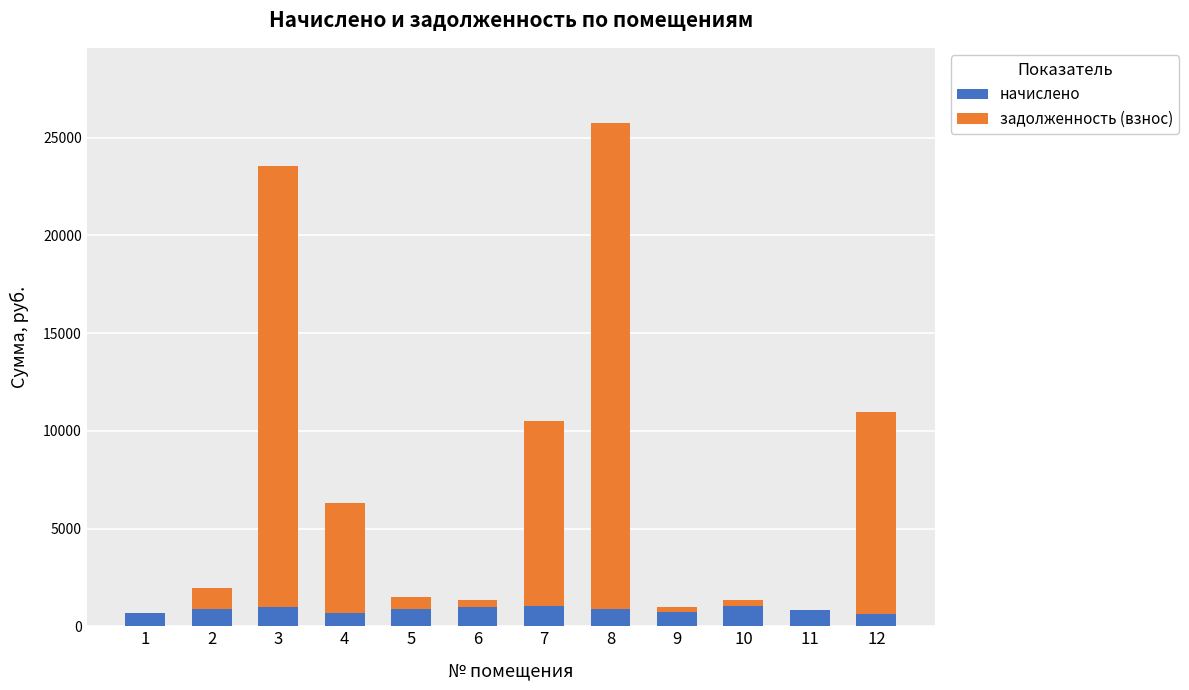

At which category is the sum across all series the highest?

8